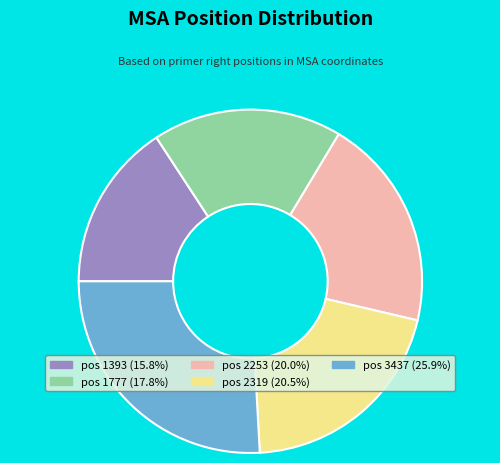

How many segments does this pie chart have?

5